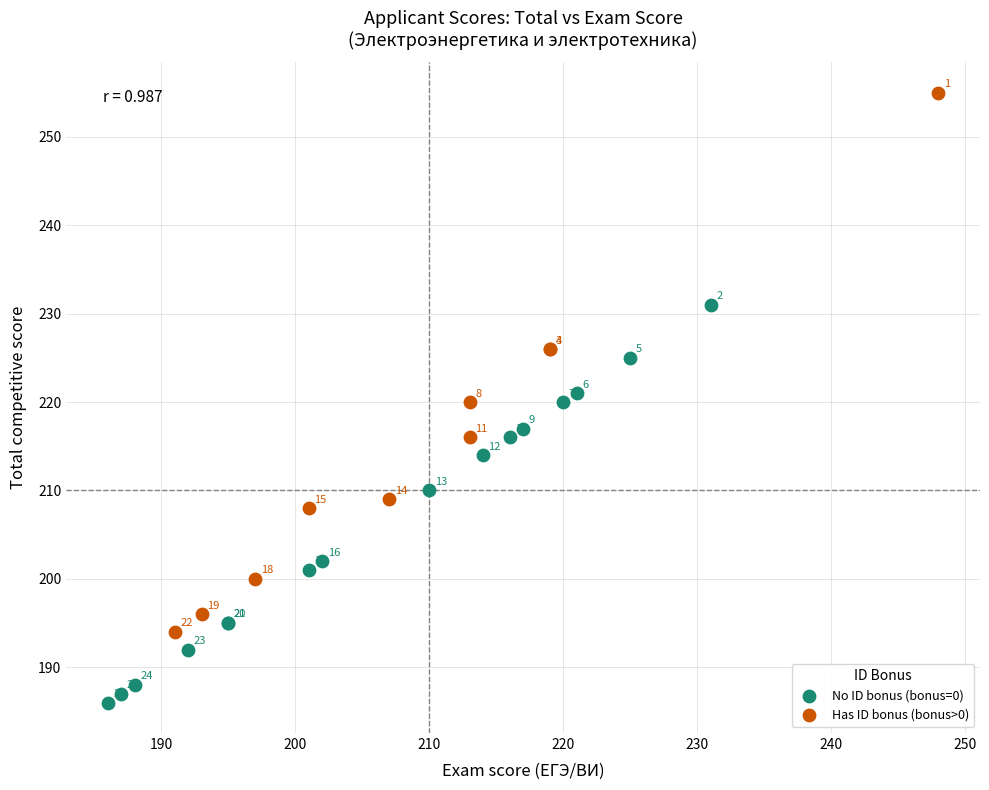

Which series contains the highest Y value?

Has ID bonus (bonus>0)